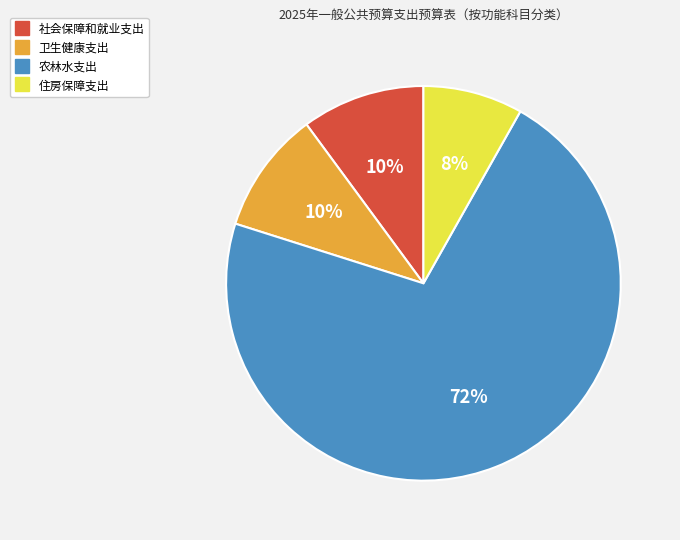

Which category accounts for the majority?

农林水支出